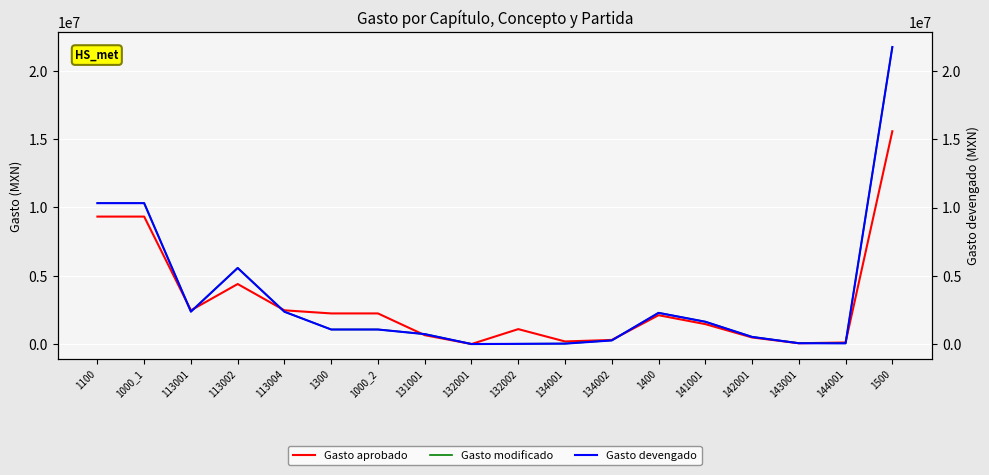

Rank the series by their maximum value, from highest to lowest.

Gasto modificado, Gasto devengado, Gasto aprobado